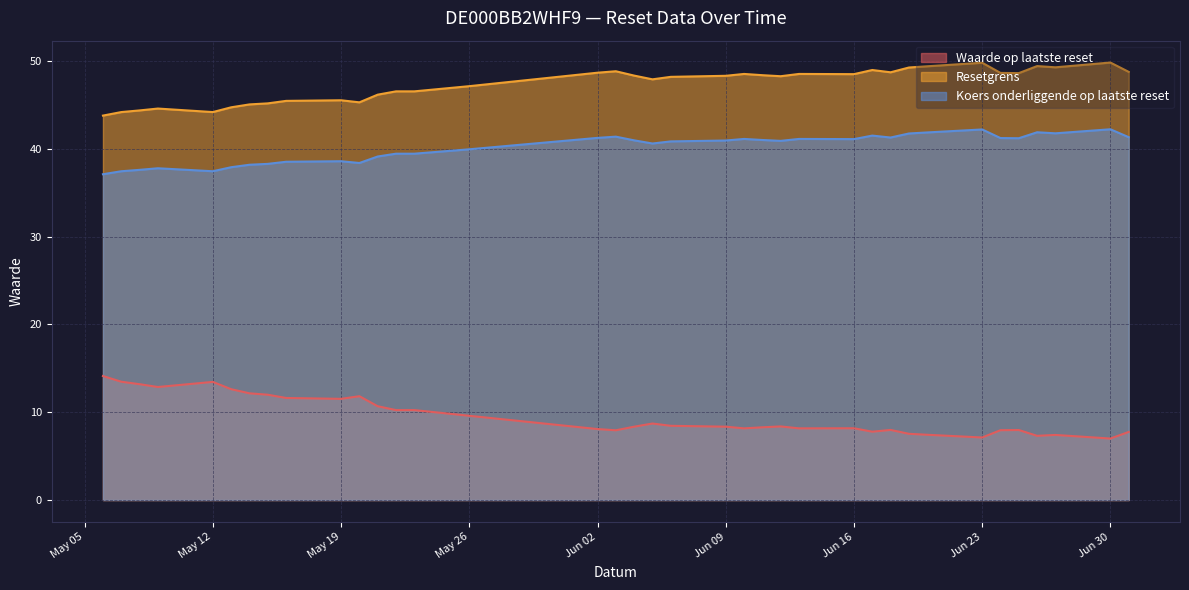

How many lines are shown in the chart?

3